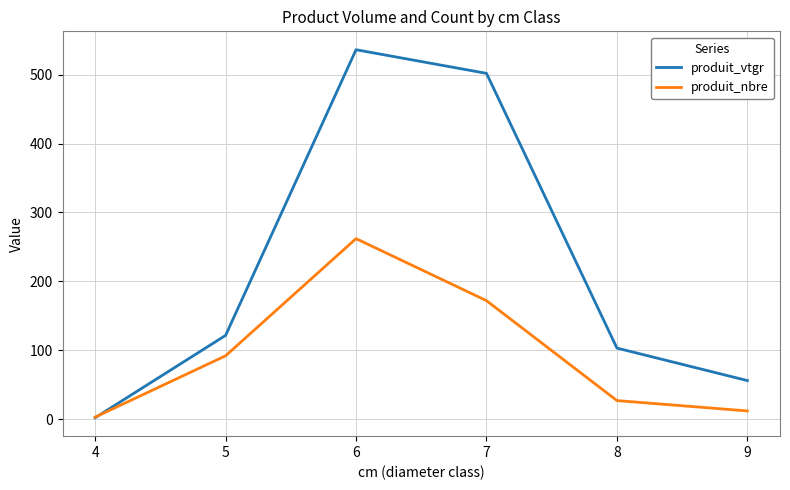

Which series changed the most between 5 and 8?

produit_nbre